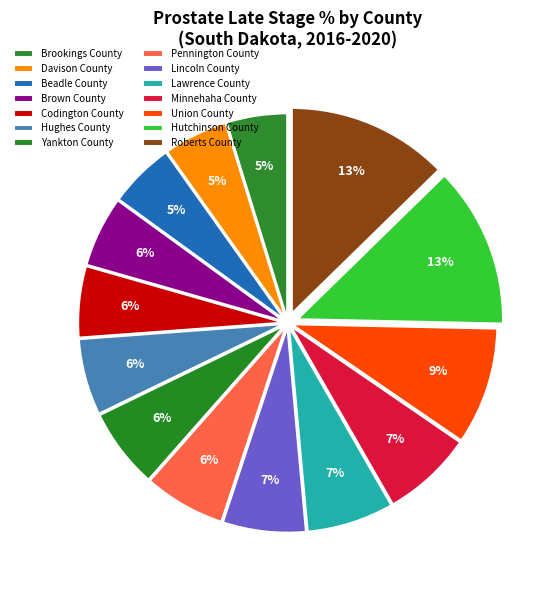

To the nearest percent, what is the difference between the Beadle County and Yankton County slice percentages?

1%